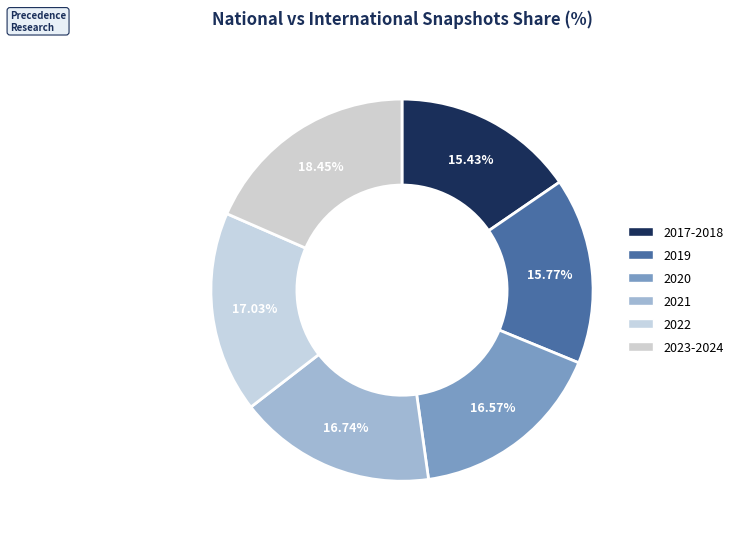

Which category has the biggest portion of the pie?

2023-2024